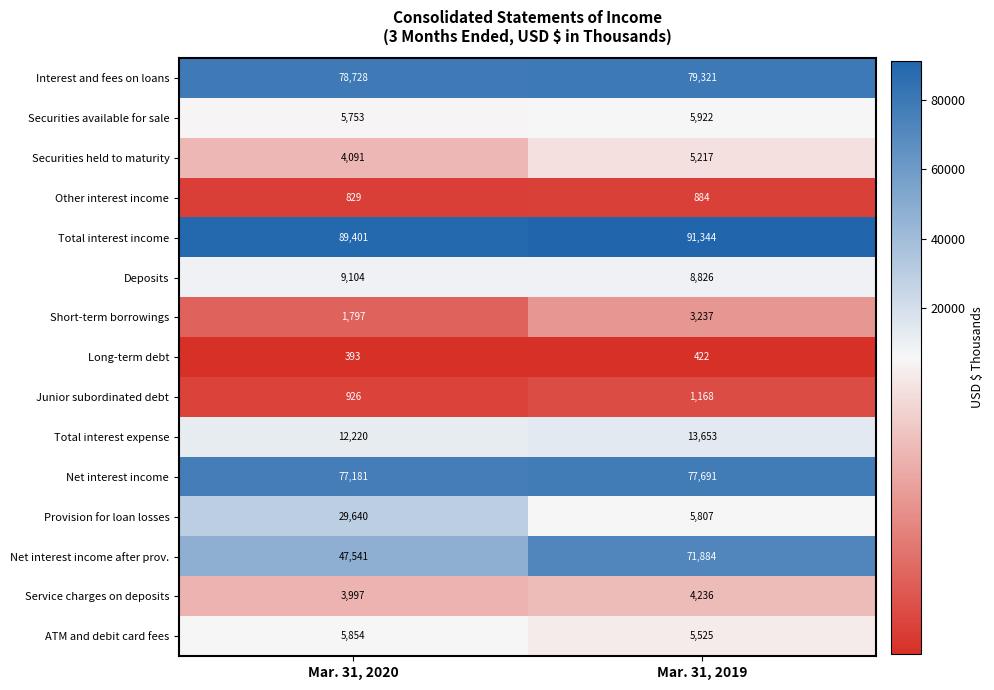

Which series changed the most between Mar. 31, 2020 and Mar. 31, 2019?

Net interest income after prov.